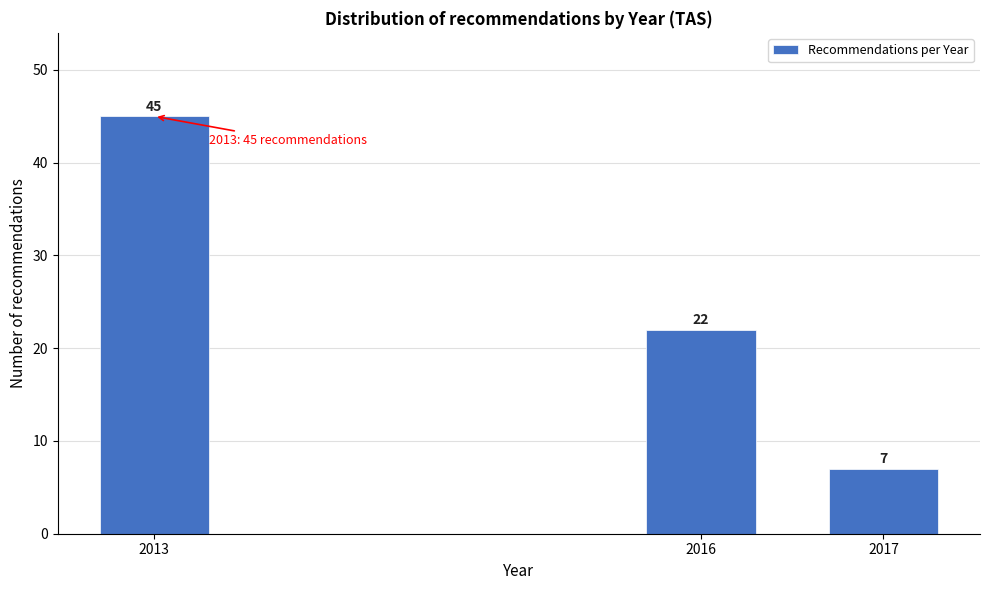

Reading left to right, list all the values displayed in this chart.

45	22	7